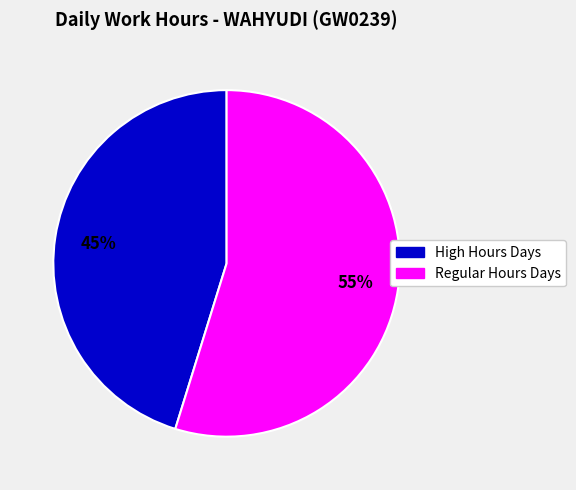

Is there a majority slice in this chart?

Yes